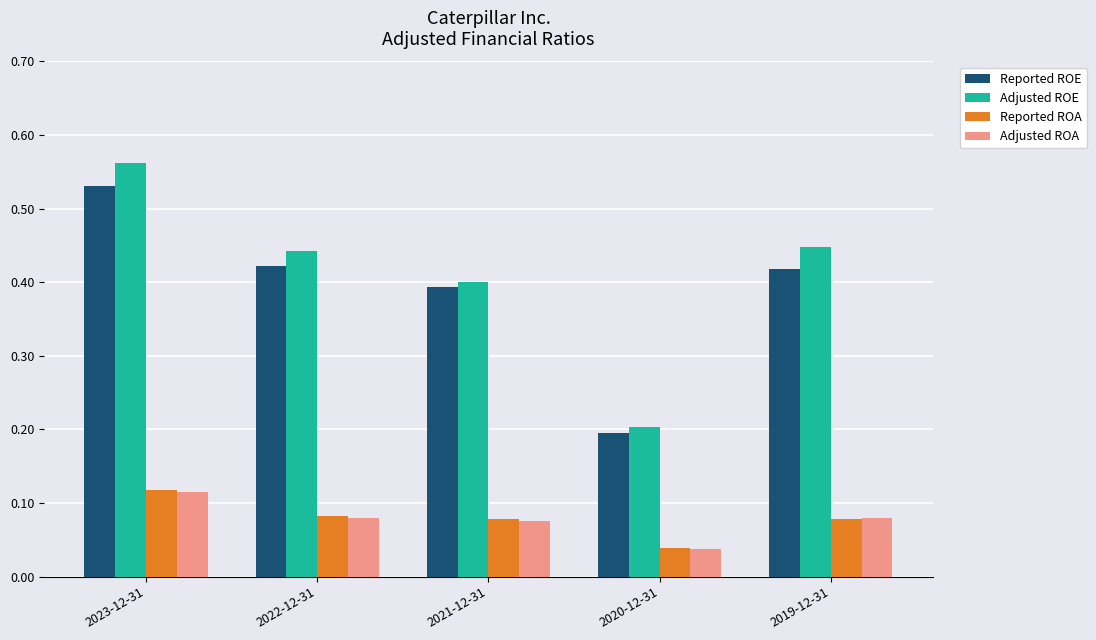

Which category has the lowest value in the Reported ROE series?

2020-12-31